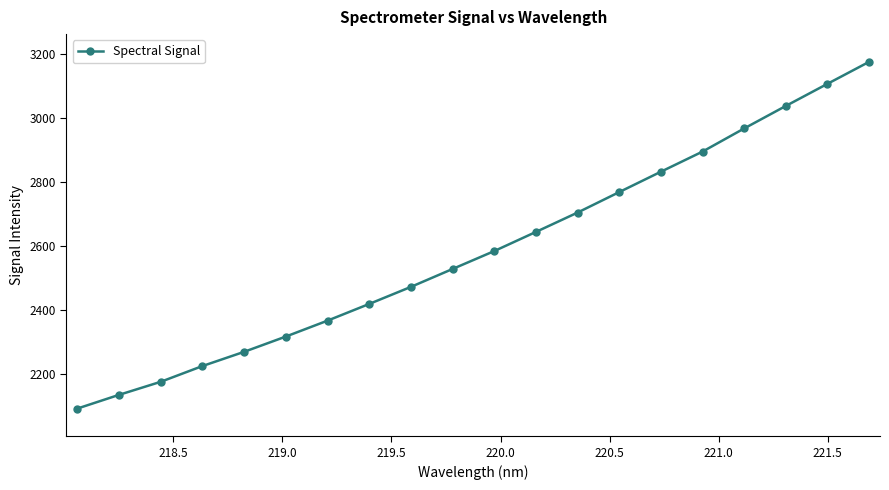

Reading left to right, list all the values displayed in this chart.

2093.0	2135.8	2176.5	2225.7	2270.0	2317.7	2367.3	2419.4	2472.6	2528.5	2584.4	2644.1	2704.5	2768.5	2832.0	2894.8	2967.1	3037.3	3106.4	3174.9